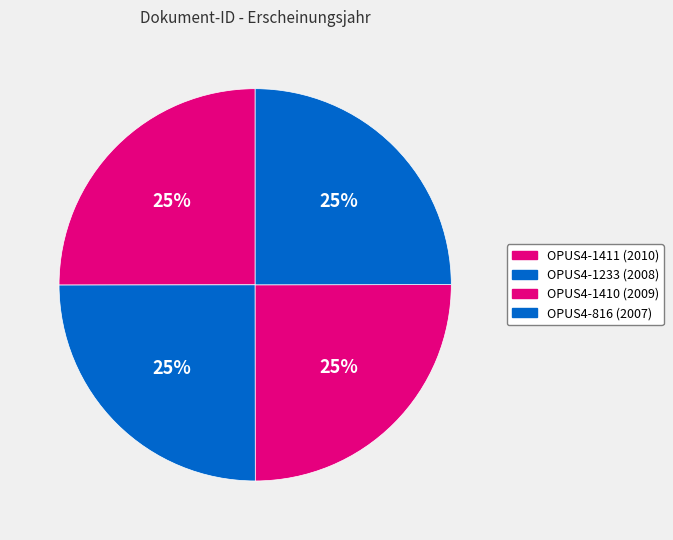

What is the ratio of the value at OPUS4-1233 to the value at OPUS4-1410?

1.0